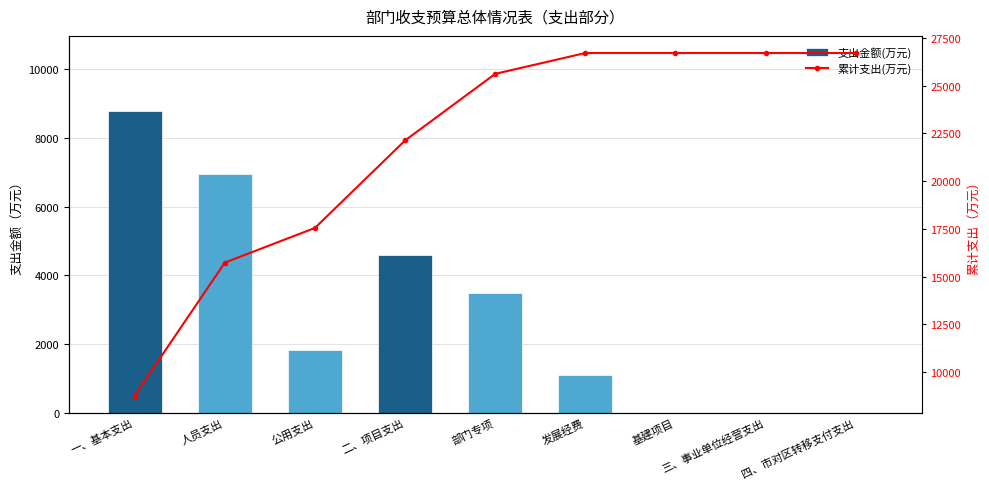

Rank the series by their maximum value, from lowest to highest.

支出金额(万元), 累计支出(万元)